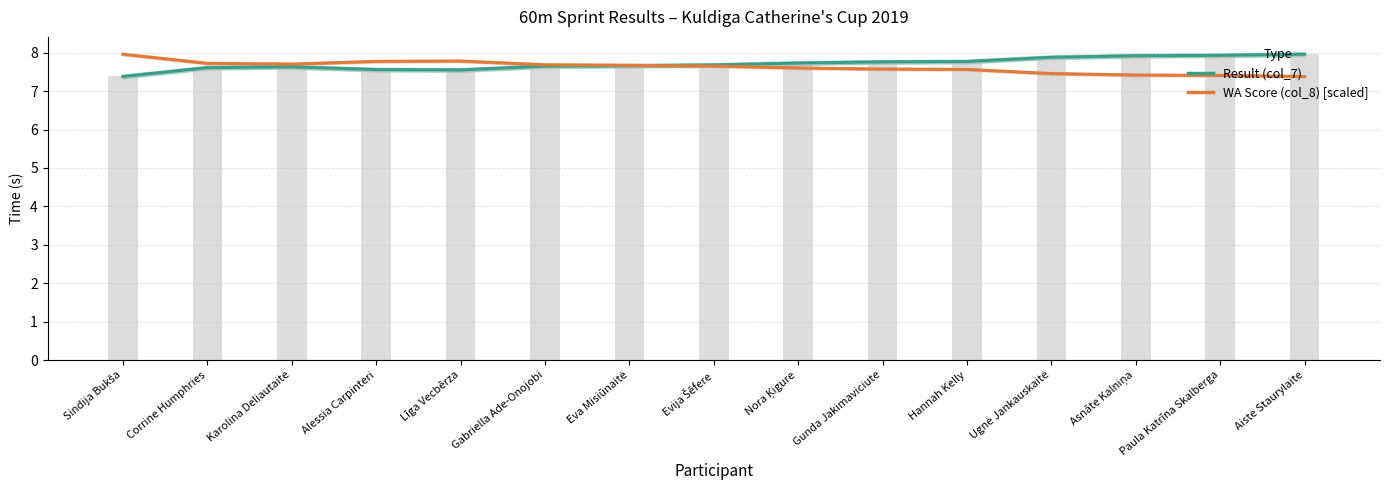

What is the difference between the maximum and minimum values in the Result (col_7) series?

0.6